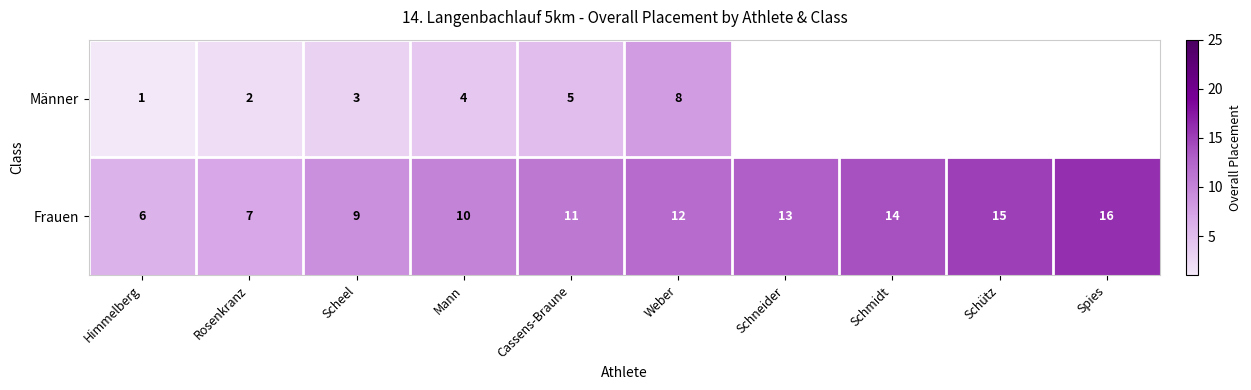

How many values in the Frauen series are below 12?

5